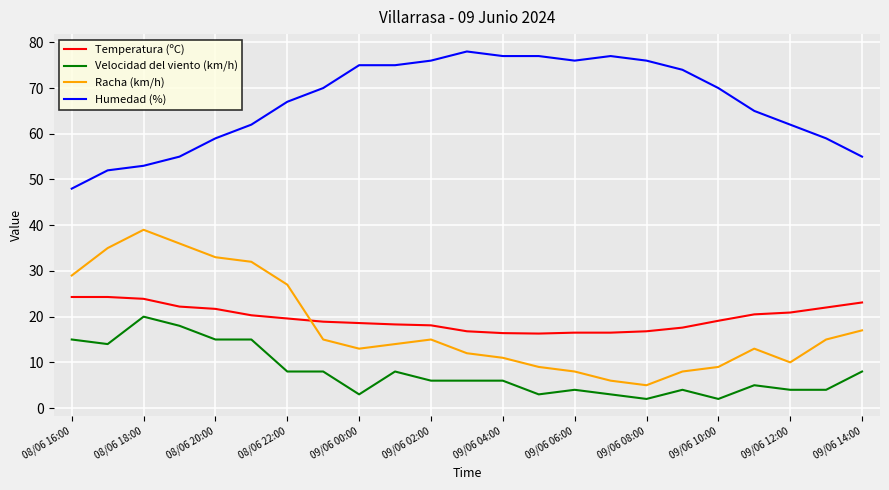

What is the sum of all Velocidad del viento (km/h) values?

181.0